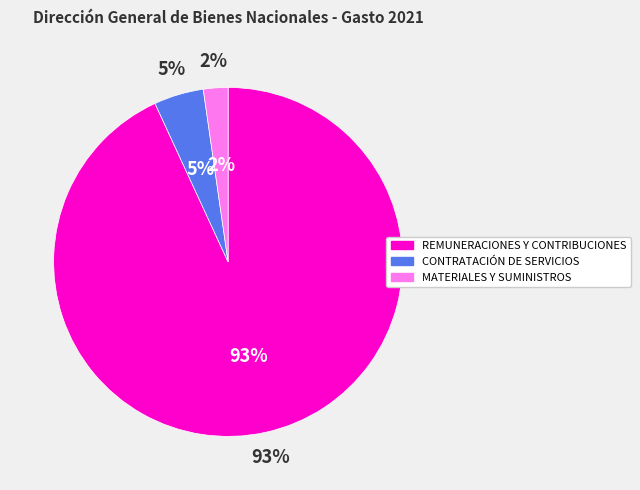

What portion of the pie excludes TRANSFERENCIAS CORRIENTES?

100.0%